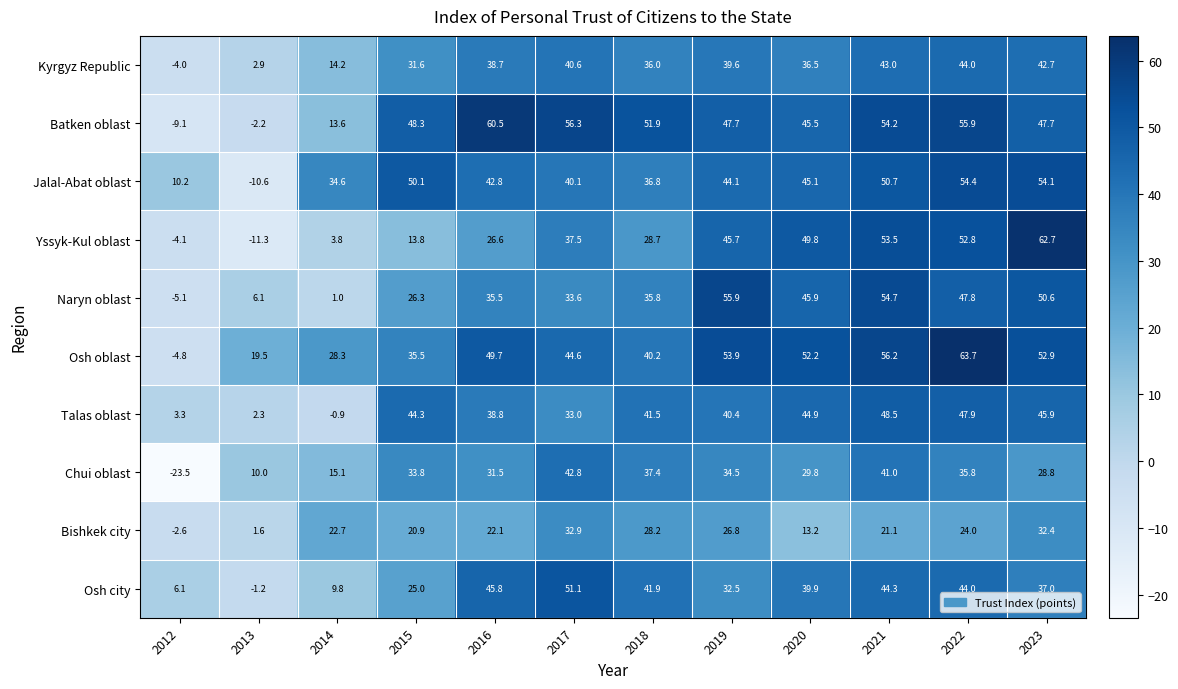

Is the value of Osh city at 2018 greater than the value of Naryn oblast at 2021?

No